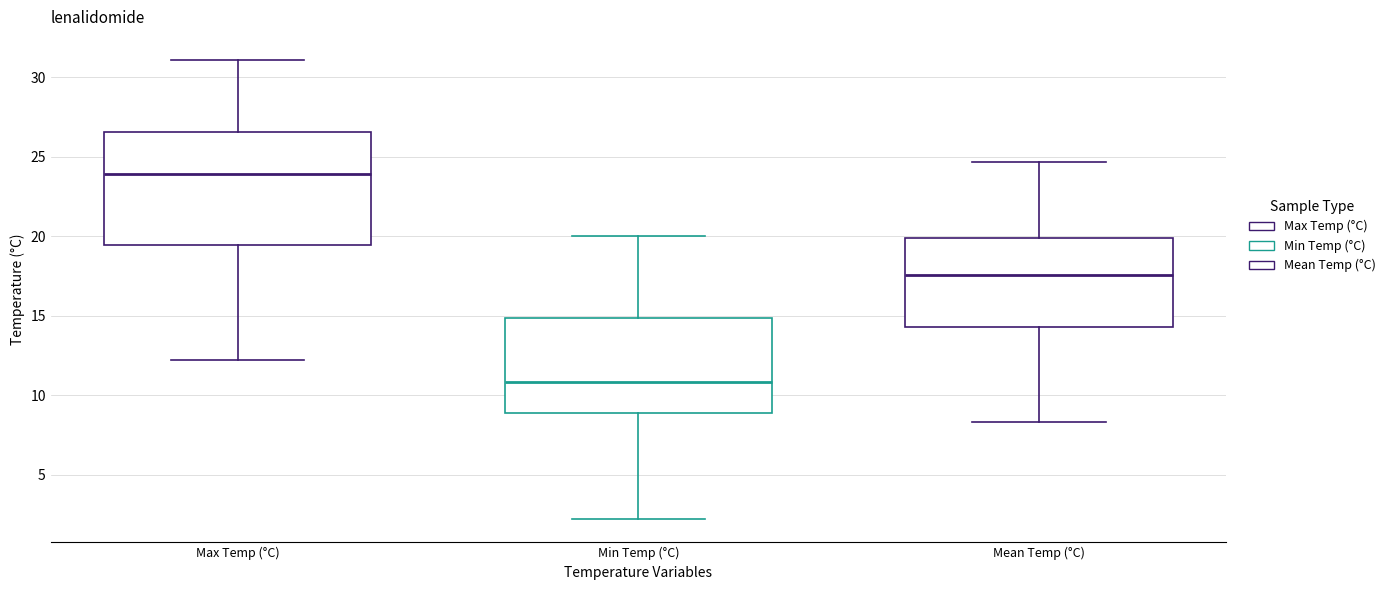

Reading left to right, read every box against the y-axis: the position of its median line, the range the box covers, and the ends of its whiskers. The values are not printed on the chart, so give them approximately, as read against the axis.

Max Temp (°C): median 24.0, box 19.5 to 26.5, whiskers 12.0 to 31.0
Min Temp (°C): median 11.0, box 9.0 to 15.0, whiskers 2.0 to 20.0
Mean Temp (°C): median 17.5, box 14.5 to 20.0, whiskers 8.5 to 24.5